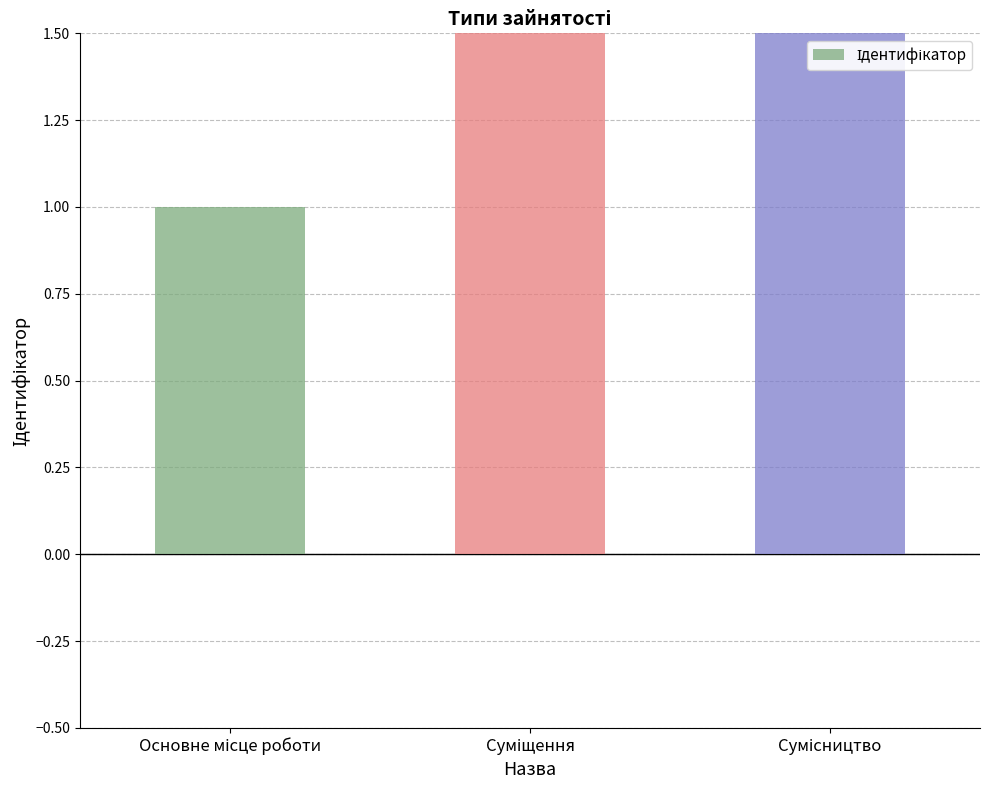

At which label does the data first exceed 2?

Сумісництво